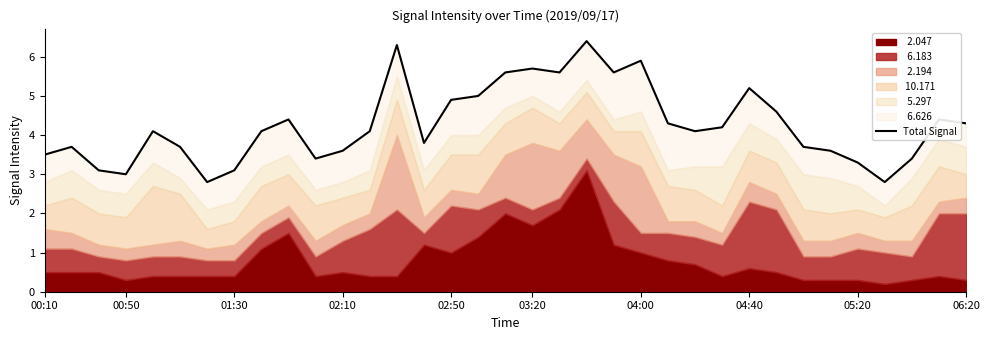

True or false: the data shows 9.8 at 19.

False